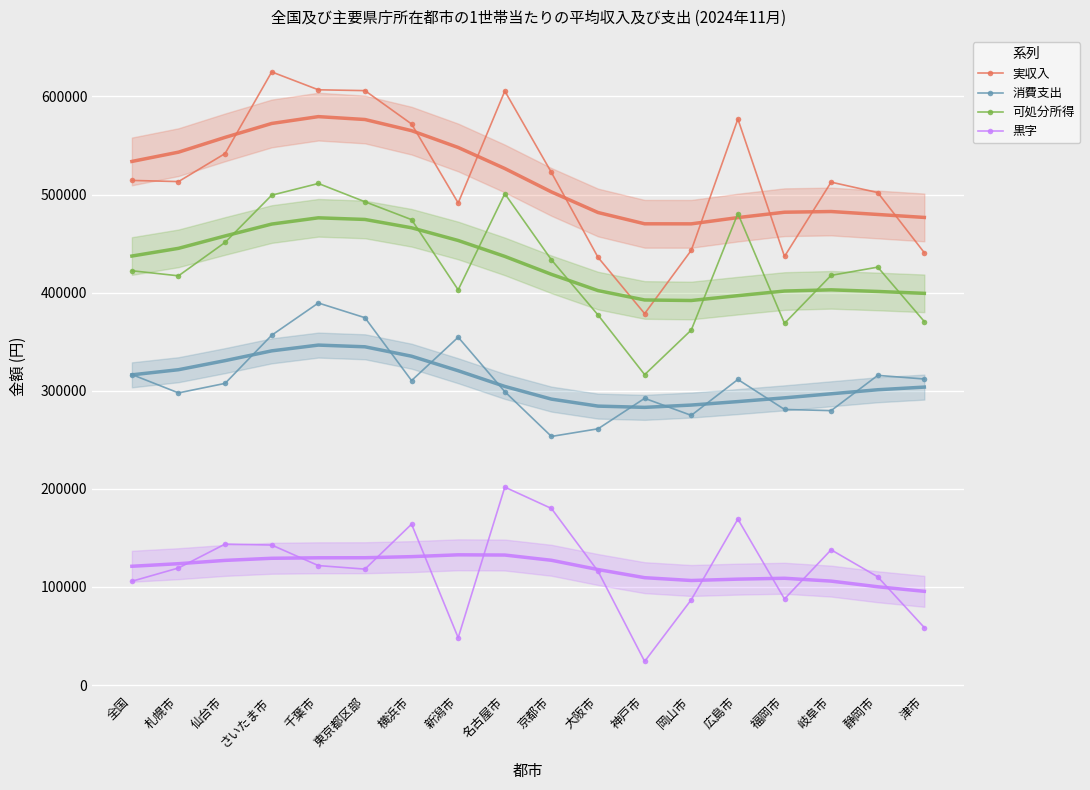

Where is the first local minimum for 黒字?

東京都区部